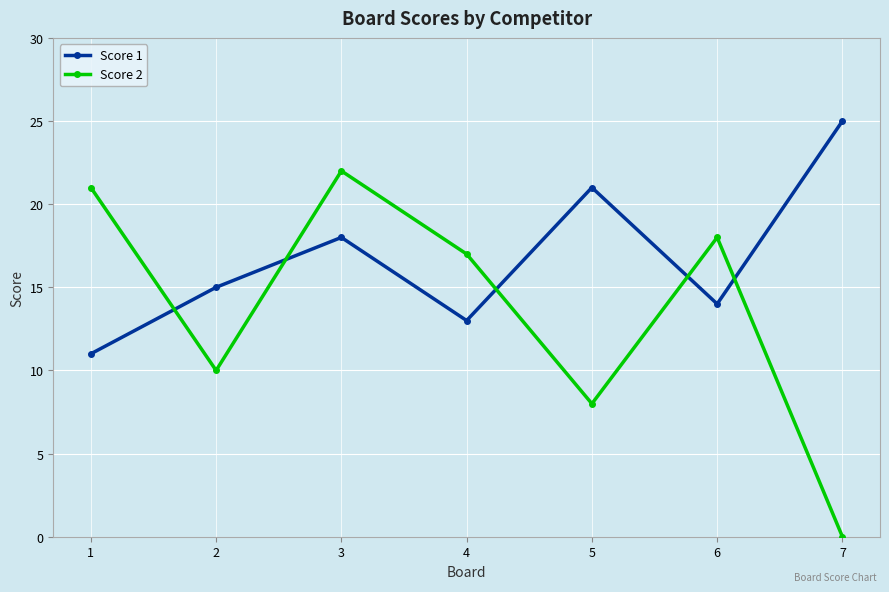

Reading right to left, list all the values displayed in this chart.

Score 1: 7=25	6=14	5=21	4=13	3=18	2=15	1=11
Score 2: 7=0	6=18	5=8	4=17	3=22	2=10	1=21